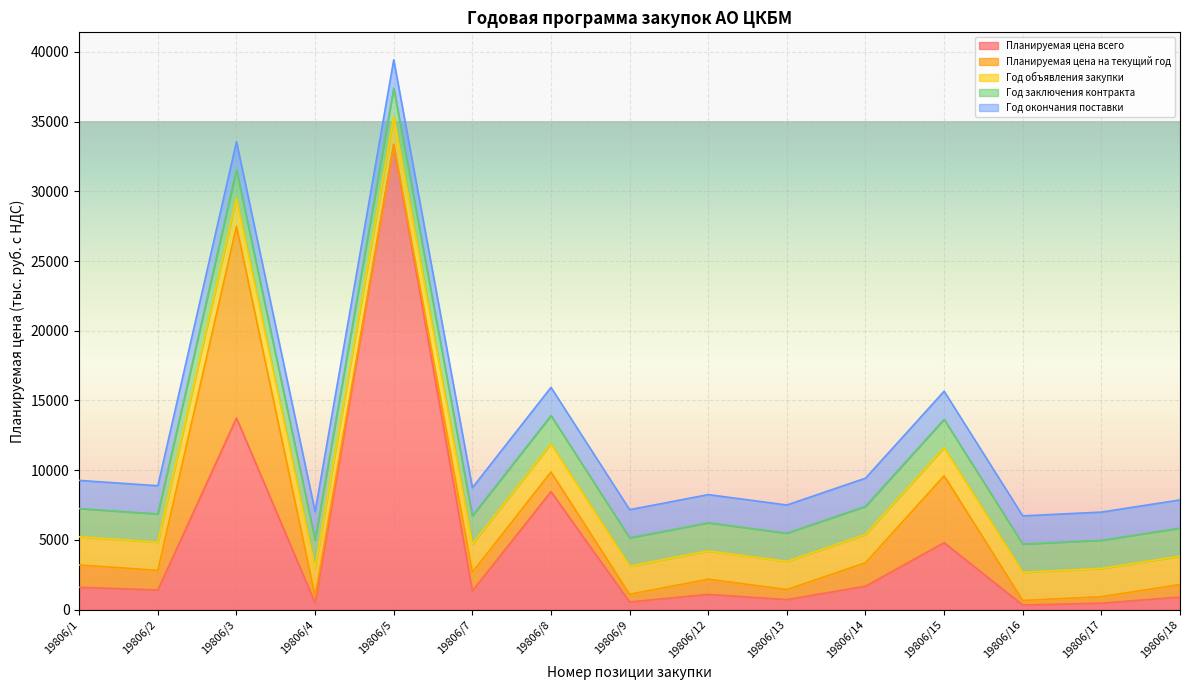

Which series has the largest total across all categories?

Планируемая цена всего